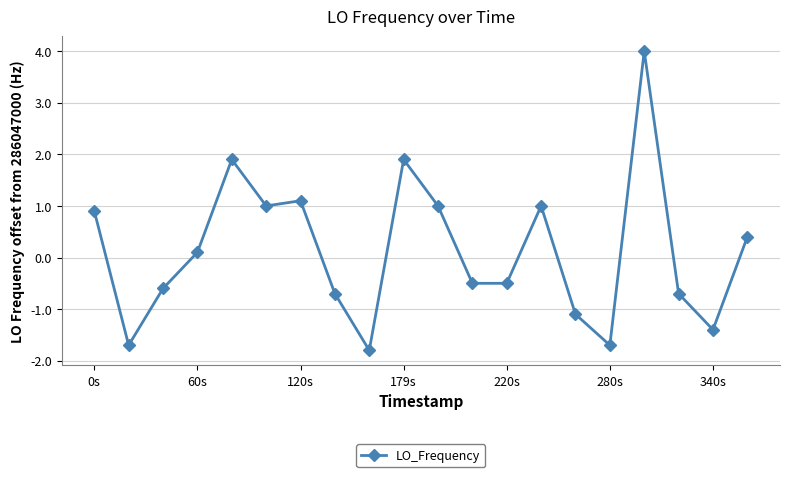

What is the value of the 6th point from the left?

1.0